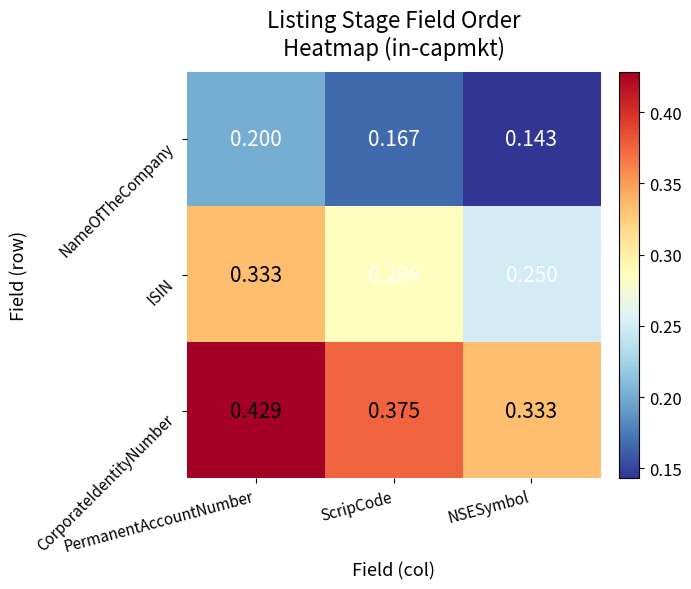

What is the total value across all series at PermanentAccountNumber?

1.0